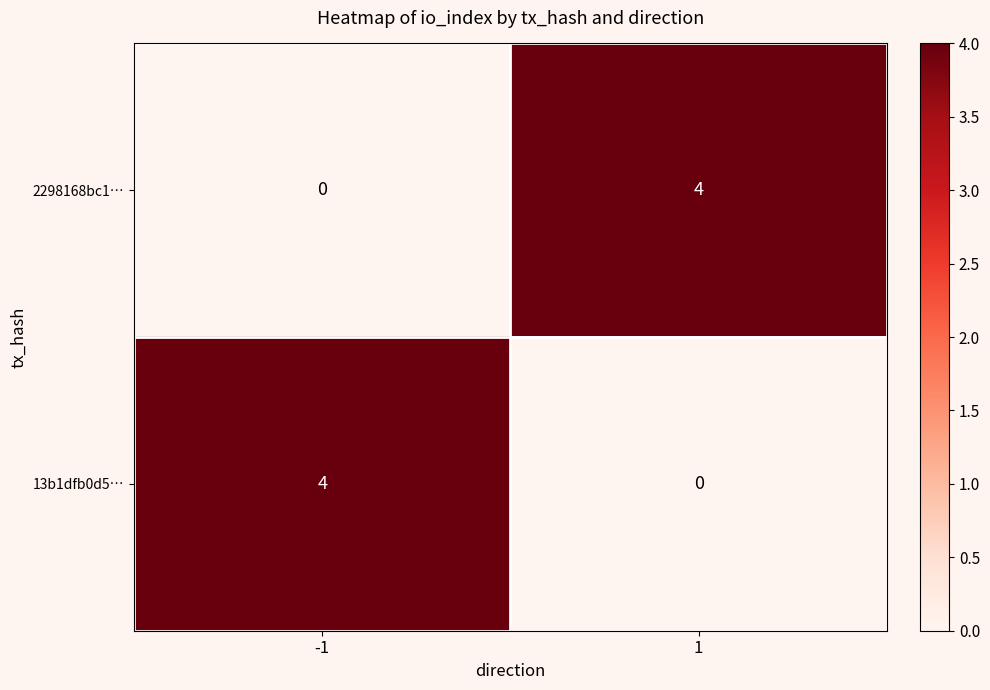

True or false: 13b1dfb0d5… has a value of 2 at 1.

False